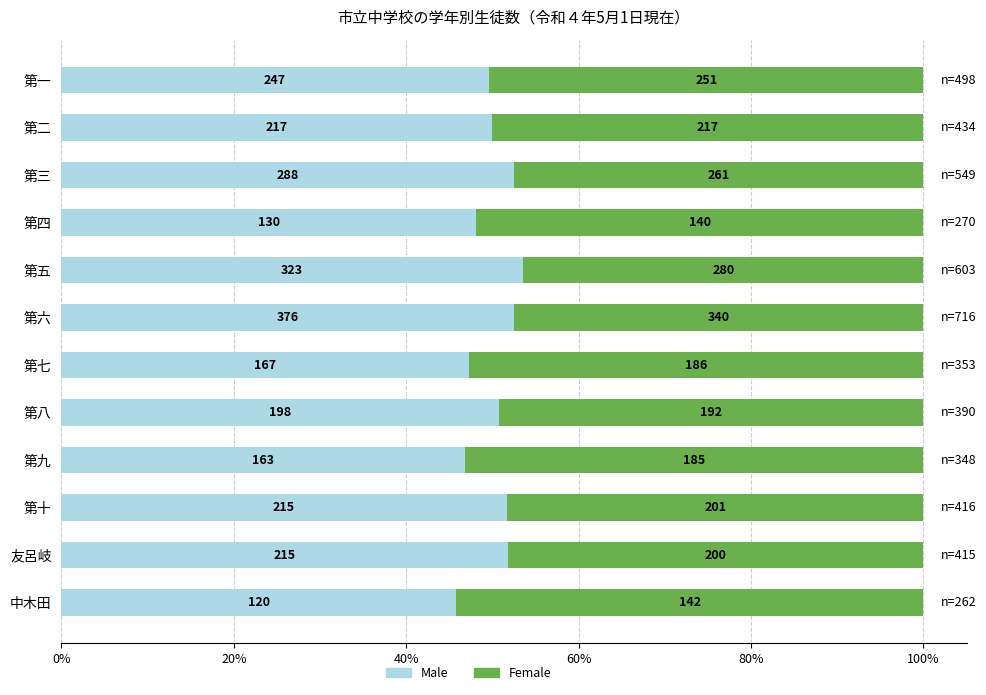

Which series has the largest total across all categories?

Male